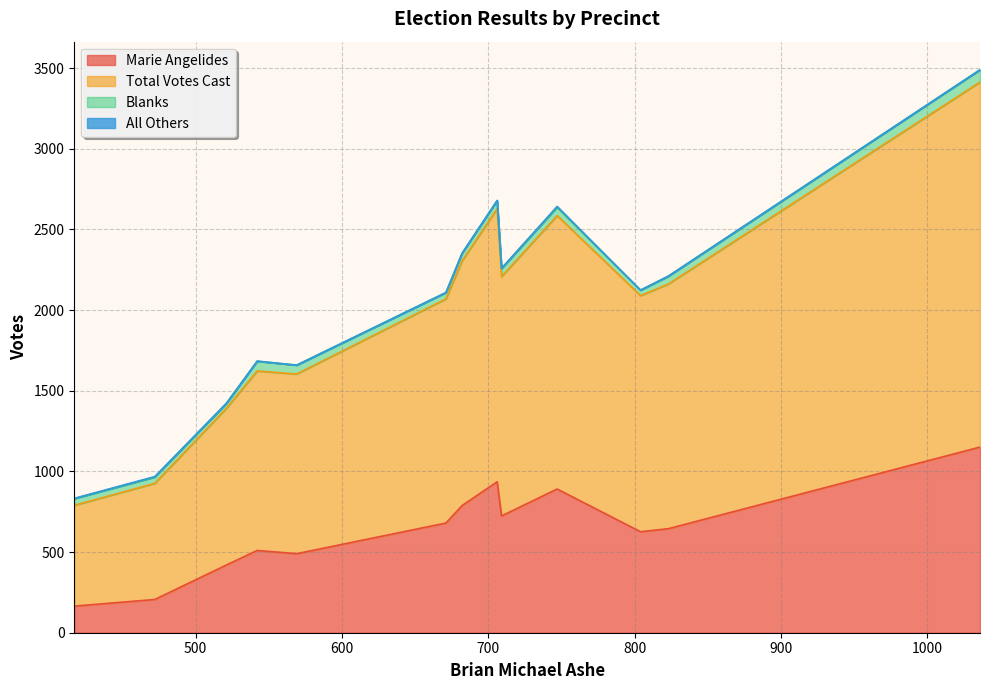

How many interior local valleys does the Blanks series have?

4